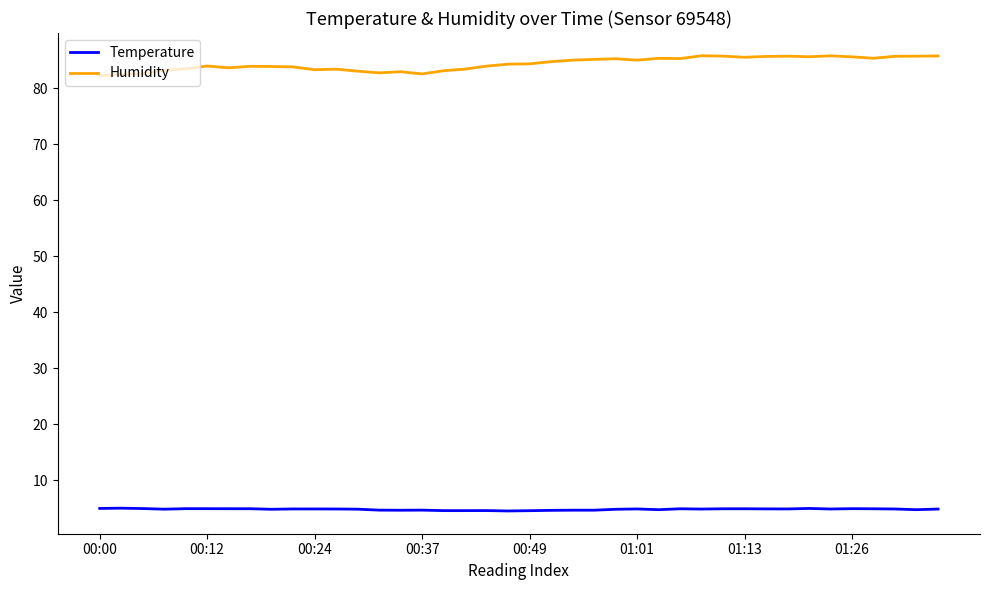

Which series has the widest spread of values?

Humidity